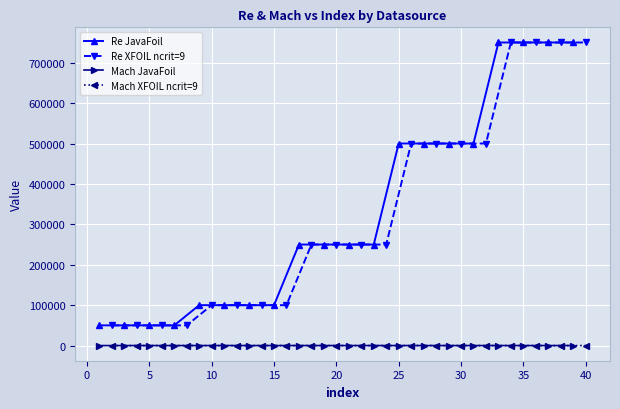

True or false: Mach JavaFoil and Re JavaFoil cross at least once.

False